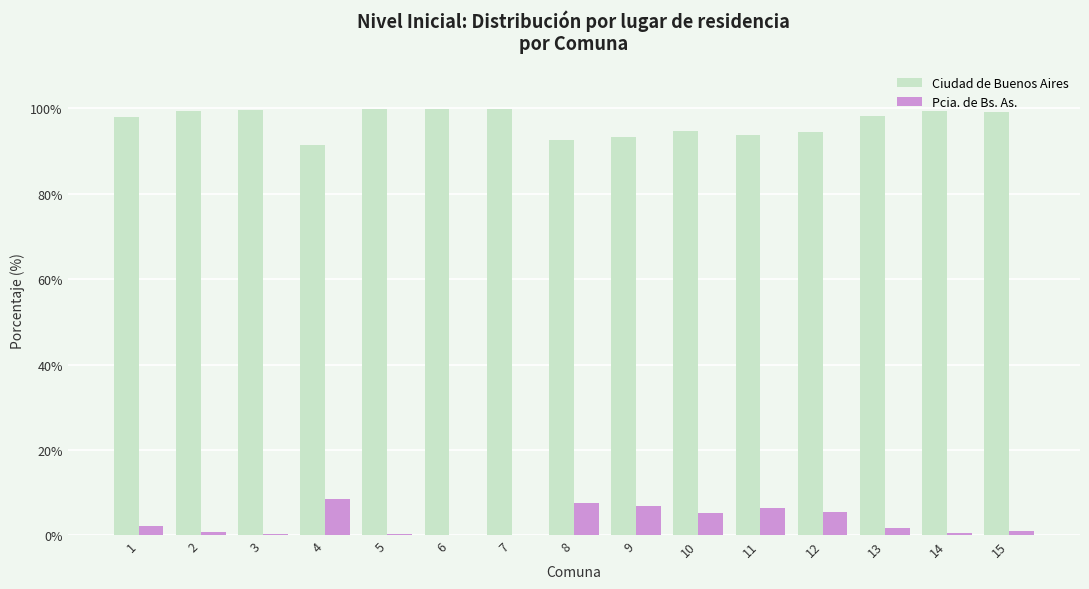

Is it true that Ciudad de Buenos Aires equals 165.7 at 12?

False